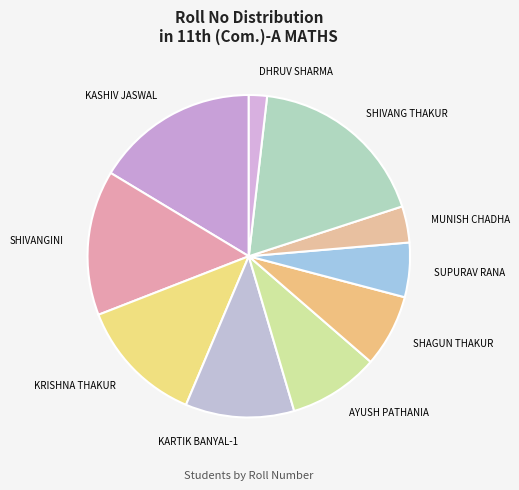

What is the largest slice in the pie chart?

SHIVANG THAKUR